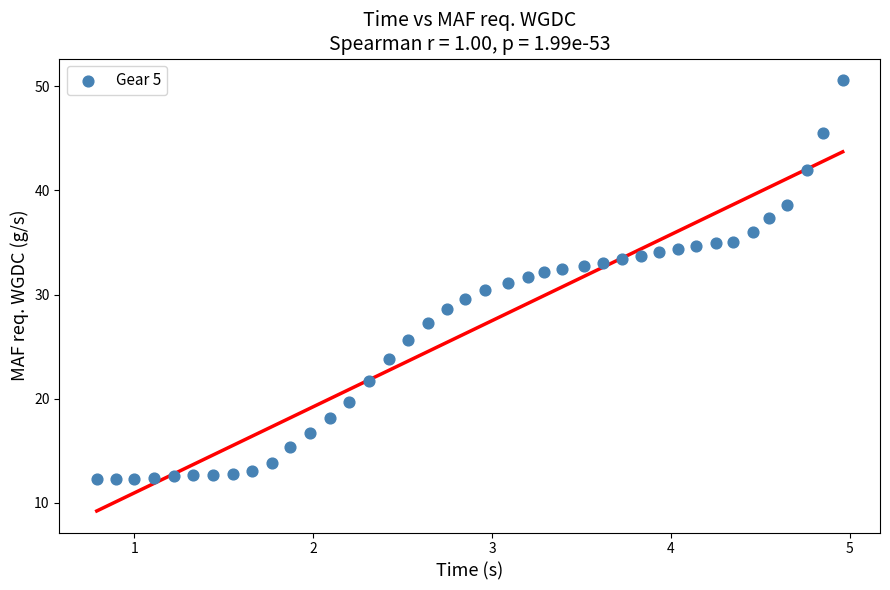

What is the range of X values (max minus min)?

4.2